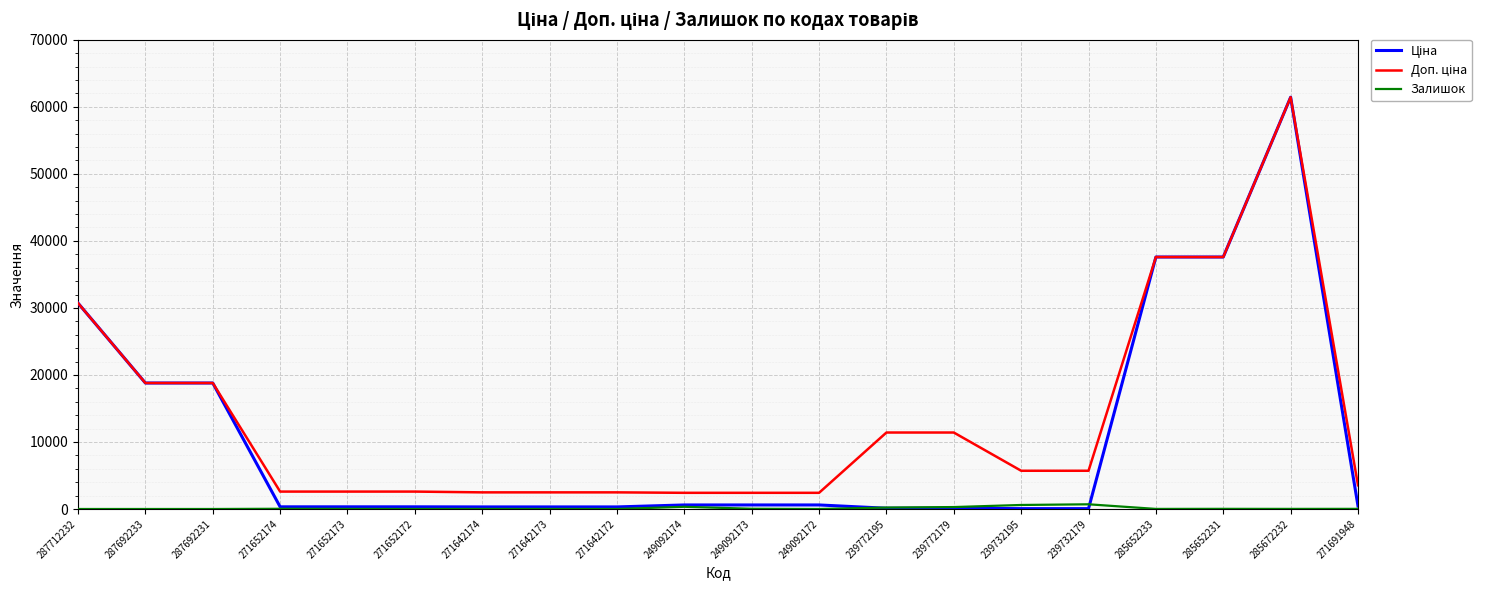

True or false: Залишок has a value of 11.0 at 271642174.

True